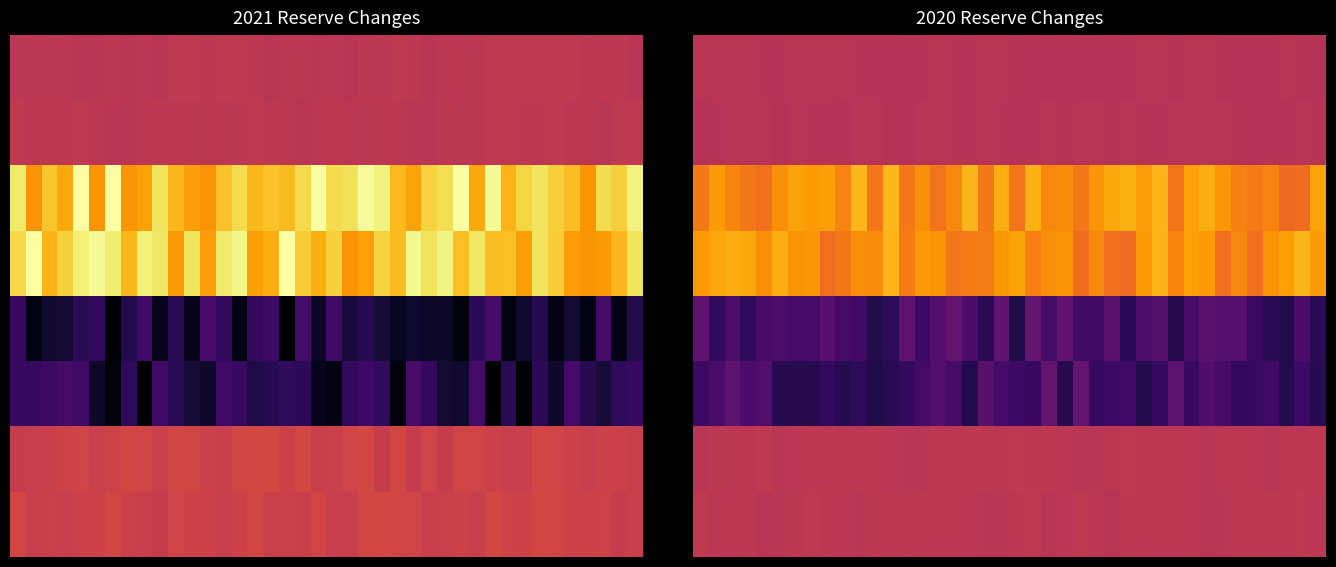

What is the difference between the highest and lowest values at 30?

98107.3